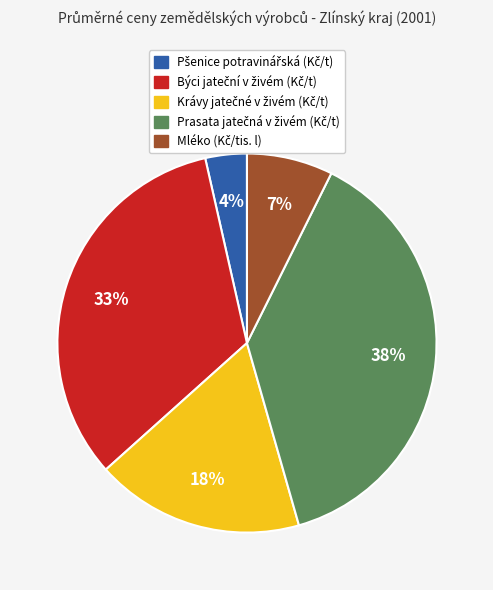

To the nearest percent, what is the average slice percentage?

20%